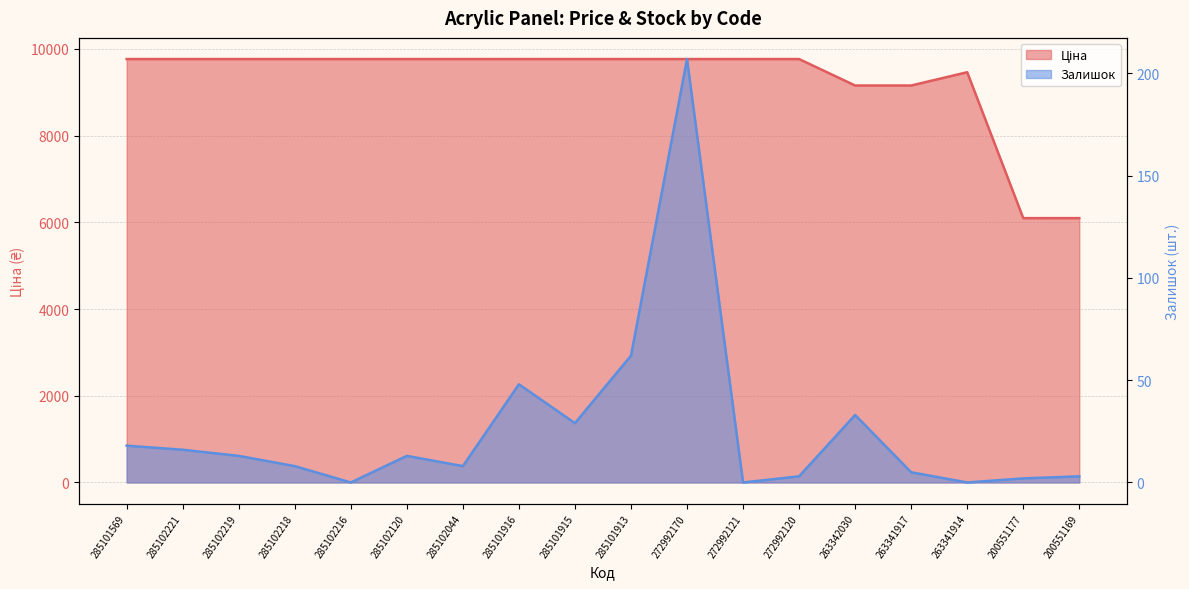

The value of Залишок at 272992120 is 3.0. True or false?

True